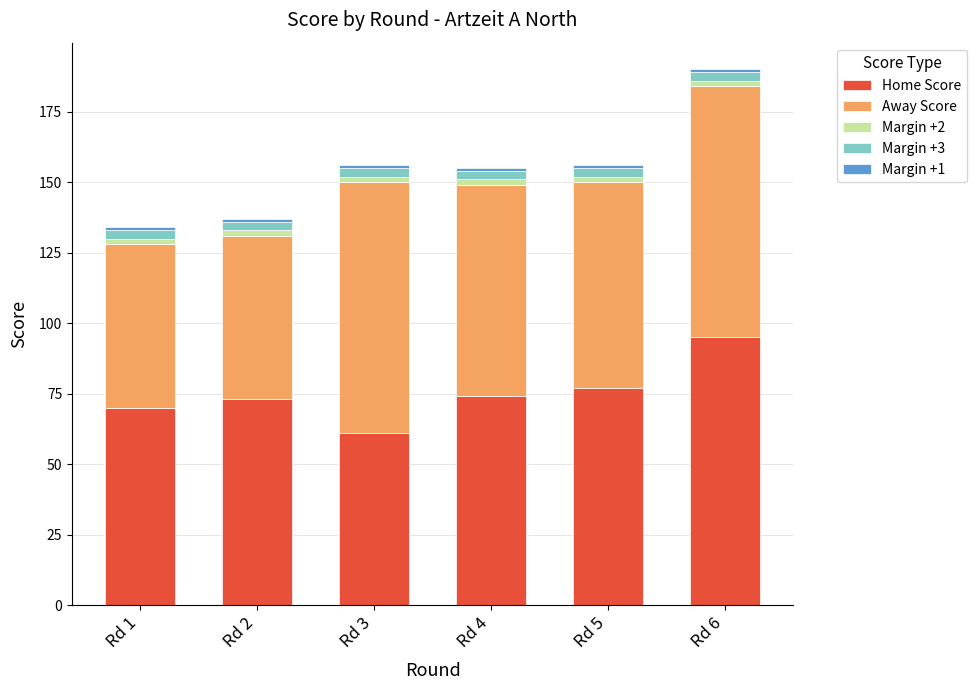

Which category has the lowest value in the Home Score series?

Rd 3